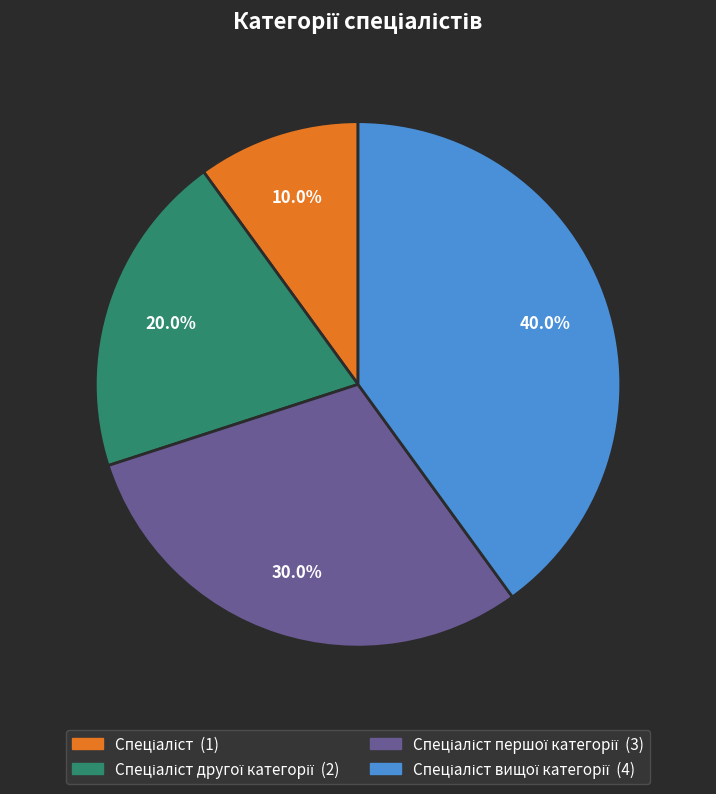

Is there a majority slice in this chart?

No